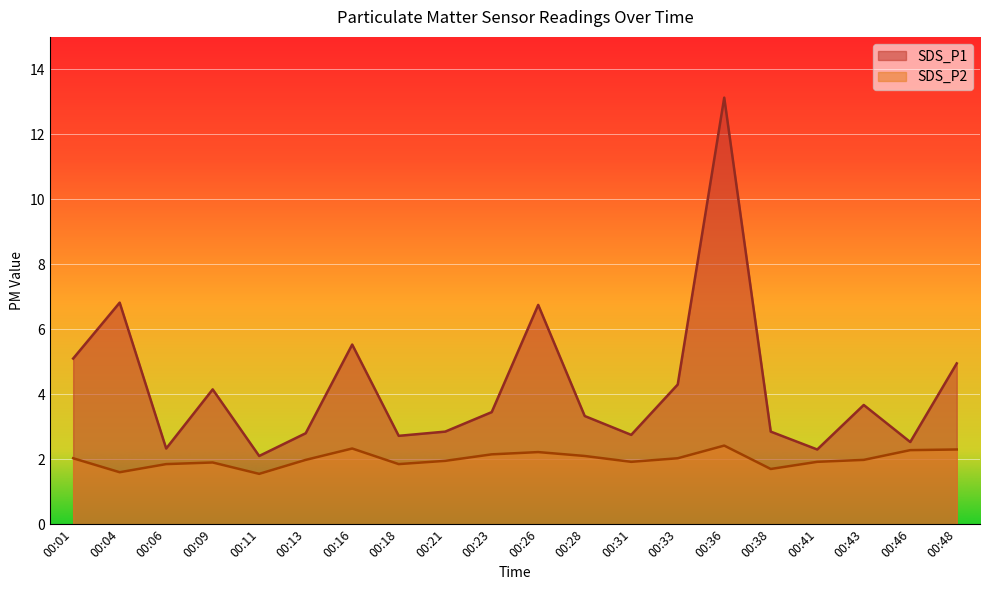

At which label does SDS_P1 reach its peak?

00:36